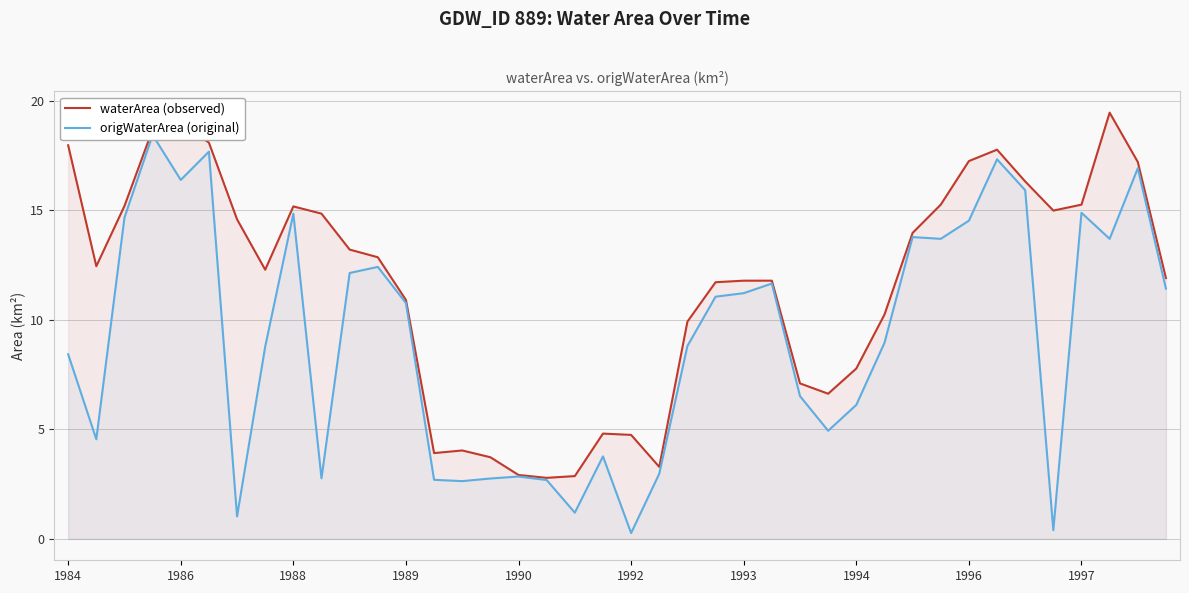

True or false: waterArea (observed) and origWaterArea (original) intersect in this chart.

False